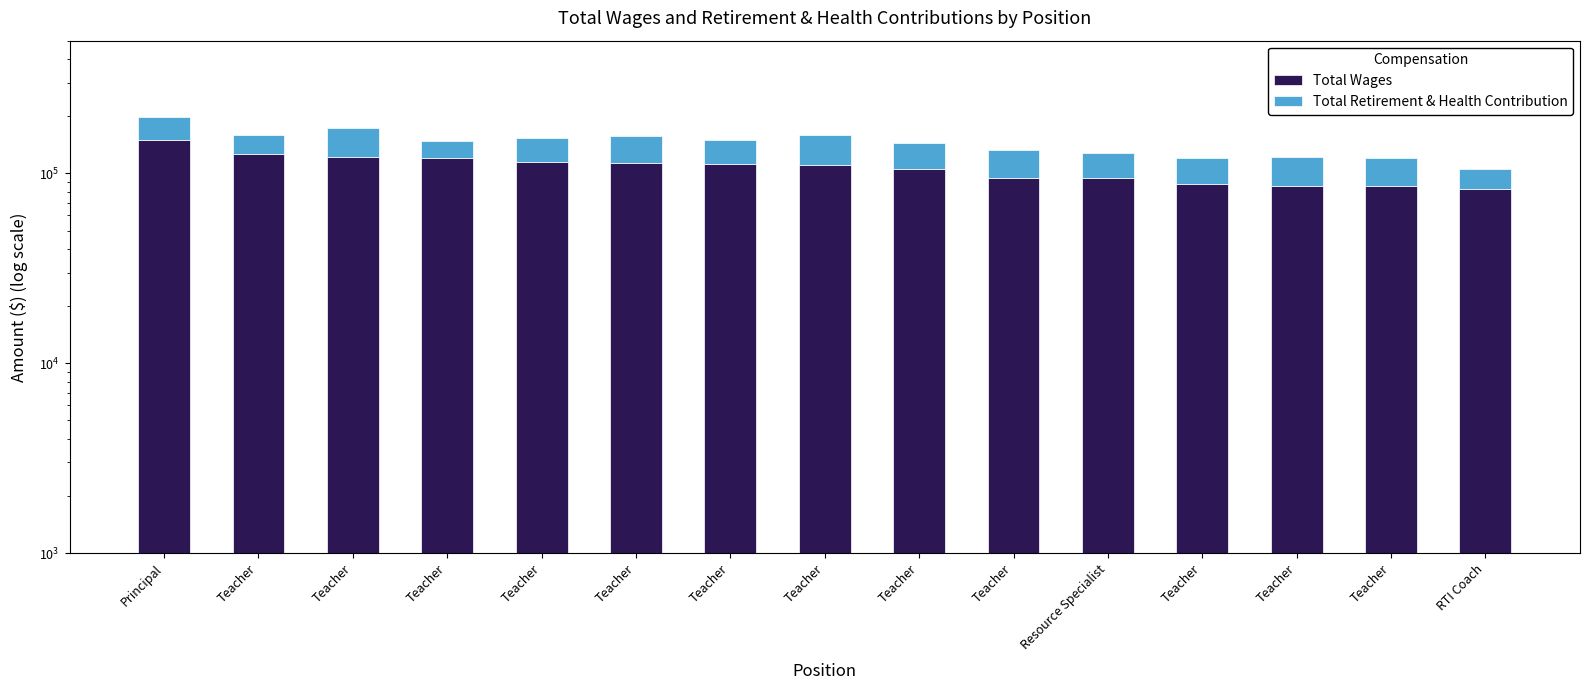

What are all the series names shown in the legend?

Total Wages, Total Retirement & Health Contribution